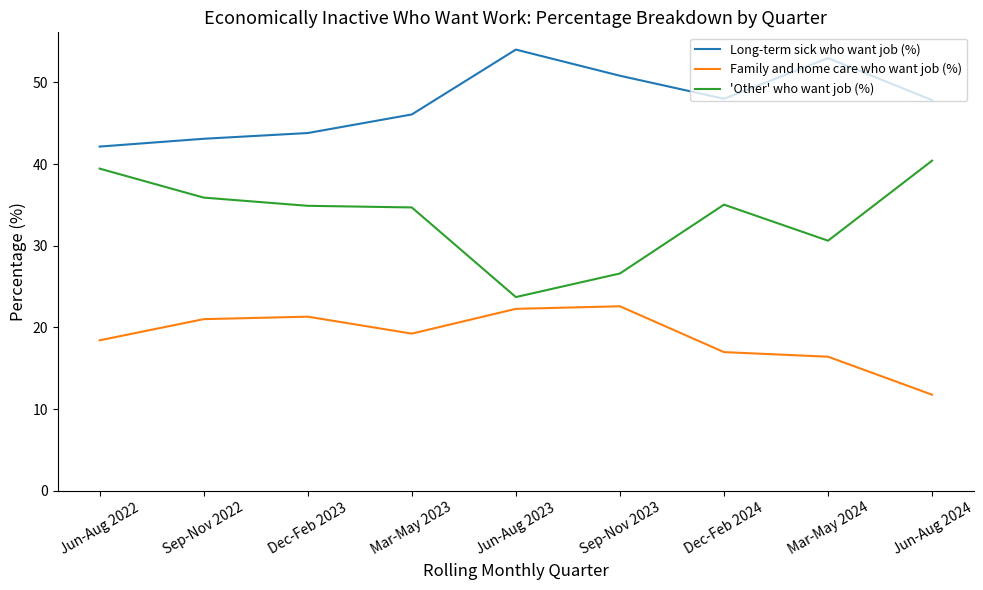

What position from the left is Sep-Nov 2023?

6